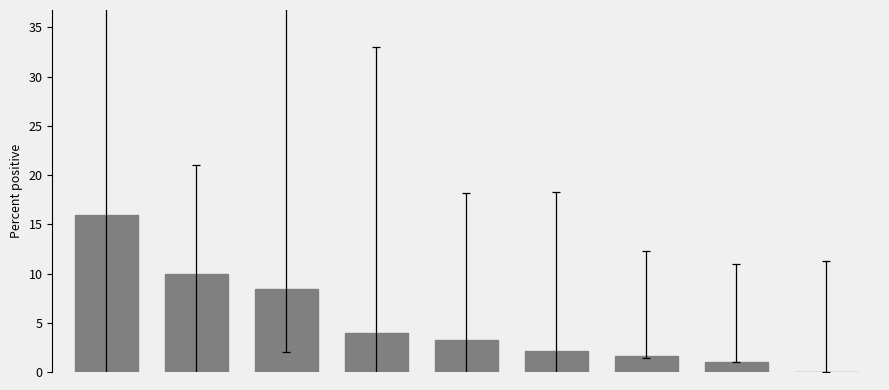

What is the greatest value displayed?

16.0